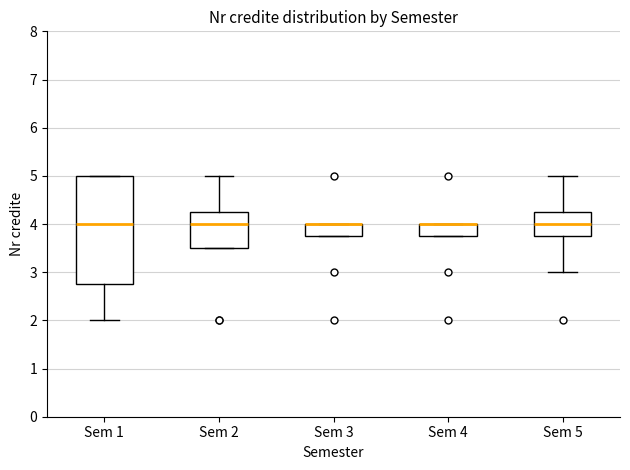

Where is the lower edge of the box for Sem 1 on the y-axis? The values are not printed on the chart, so give them approximately, as read against the axis.

2.8